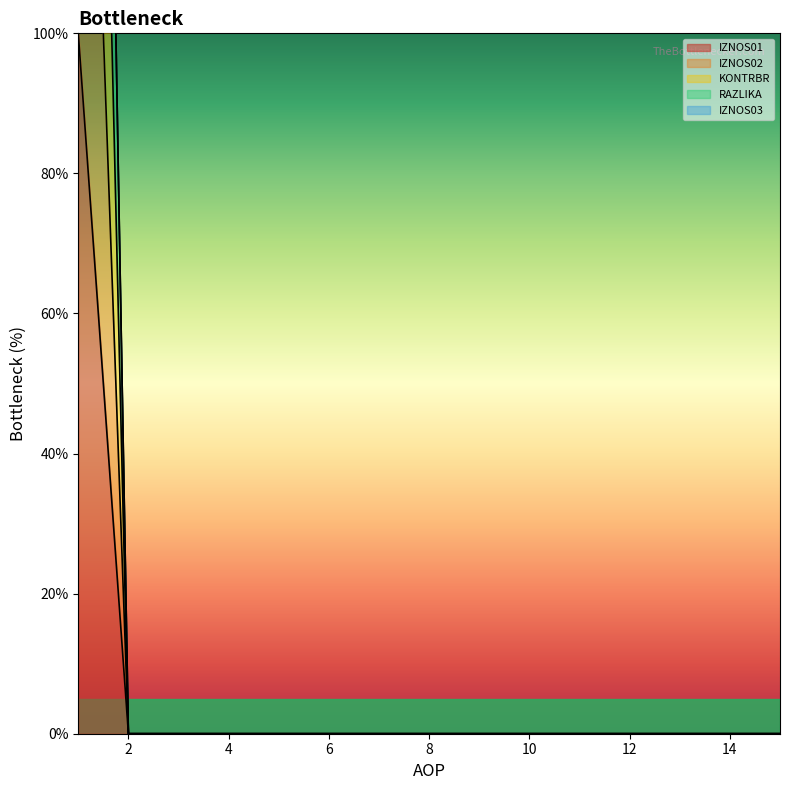

True or false: IZNOS01 has a value of -45 at 4.

False